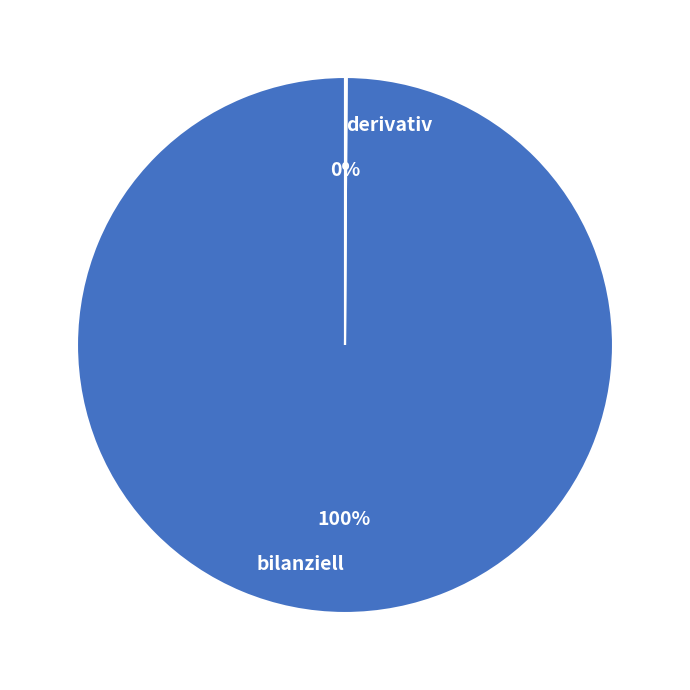

To the nearest percent, what is the difference between the largest and smallest slice percentages?

100%